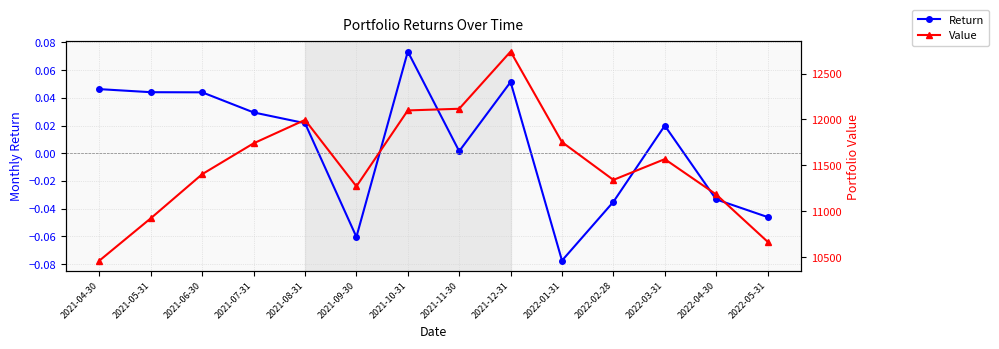

In Return, how many points are higher than both neighbors (excluding endpoints)?

3